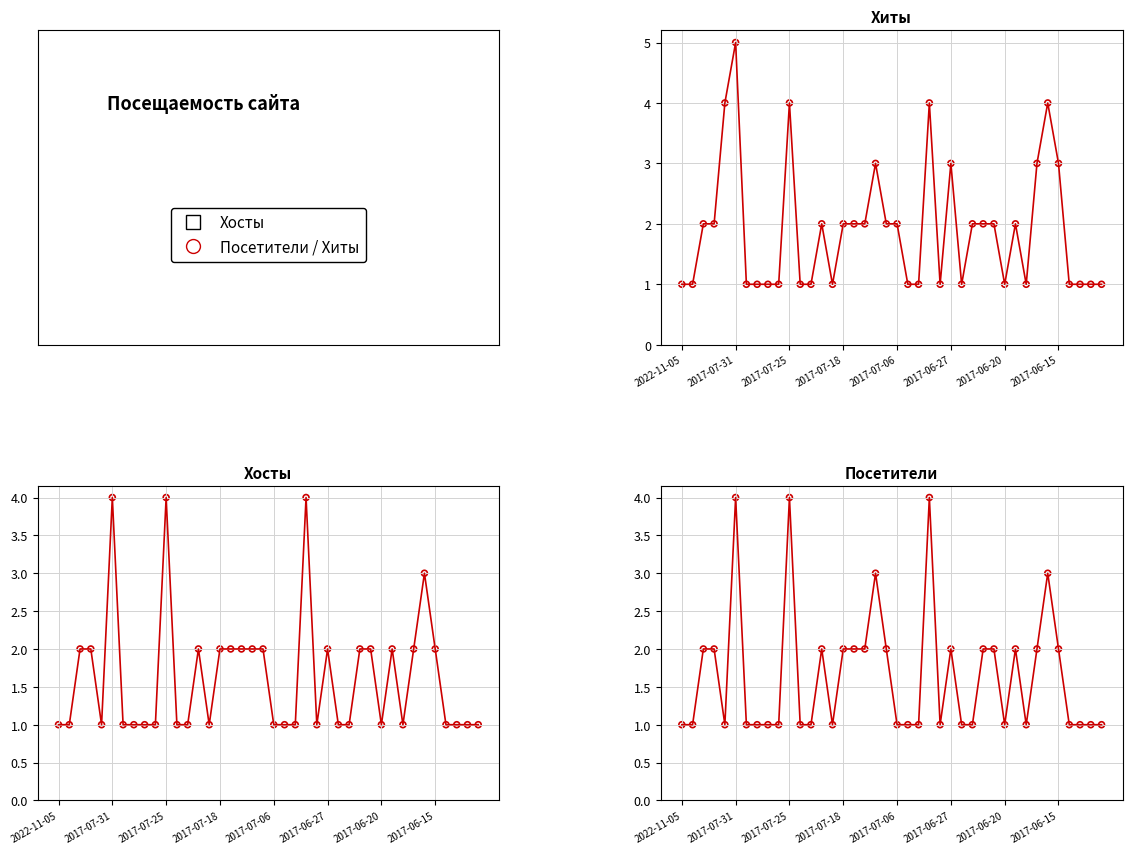

What is the total value across all series at 39?

3